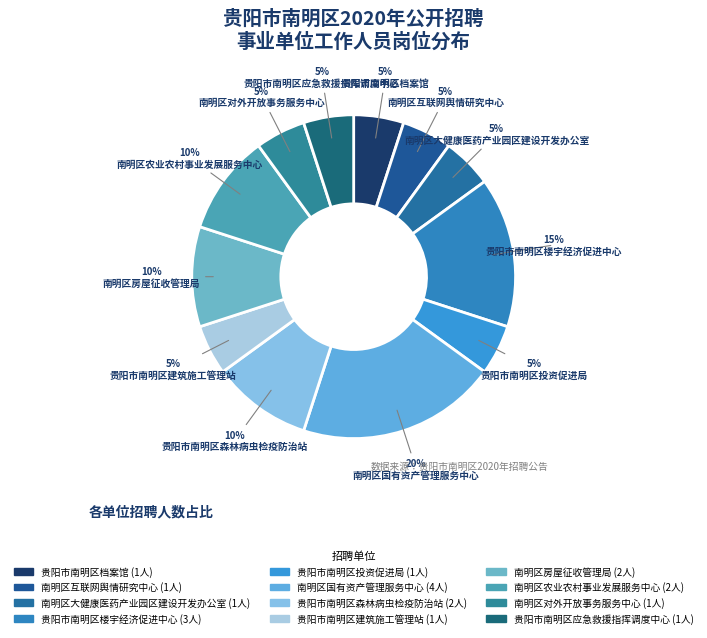

Do 贵阳市南明区档案馆 and 南明区国有资产管理服务中心 together represent more than half of the pie?

No